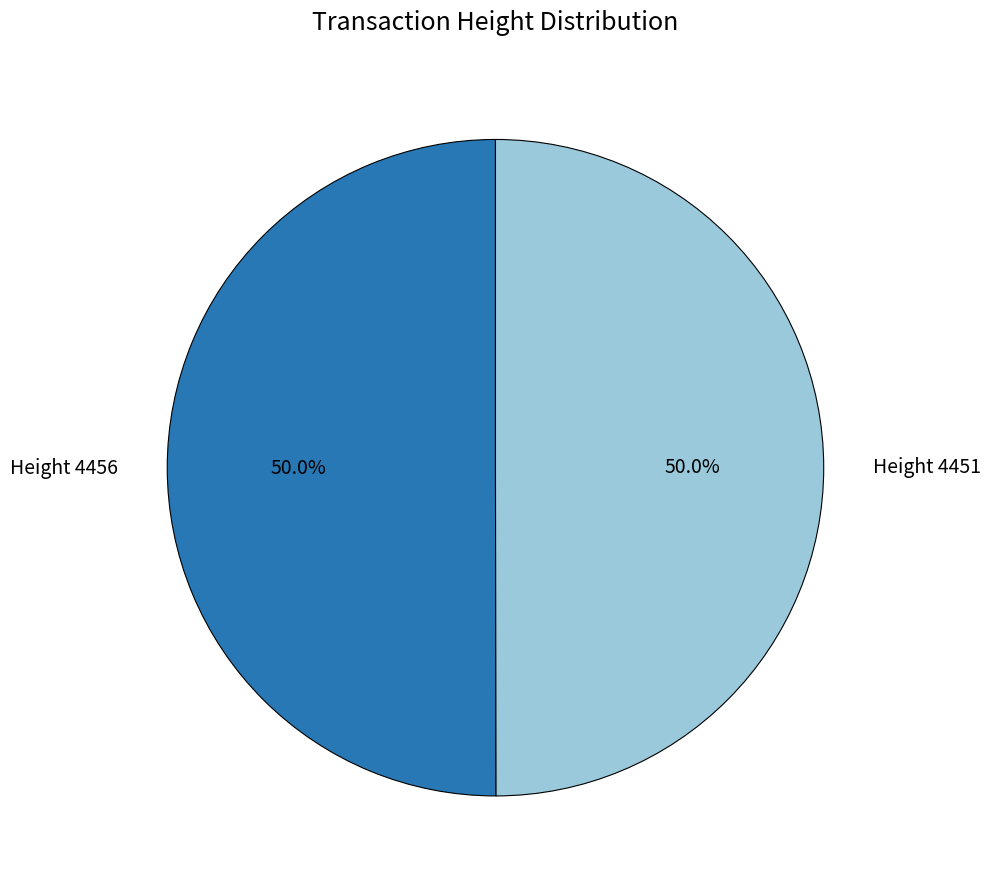

How many slices are in this pie chart?

2